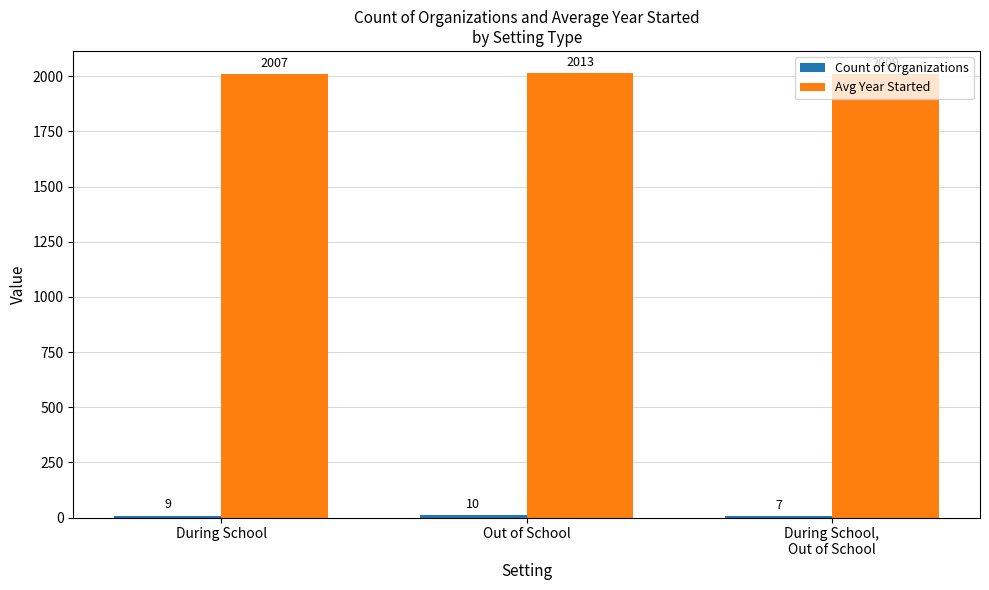

Between During School and Out of School, which series saw the biggest shift?

Avg Year Started